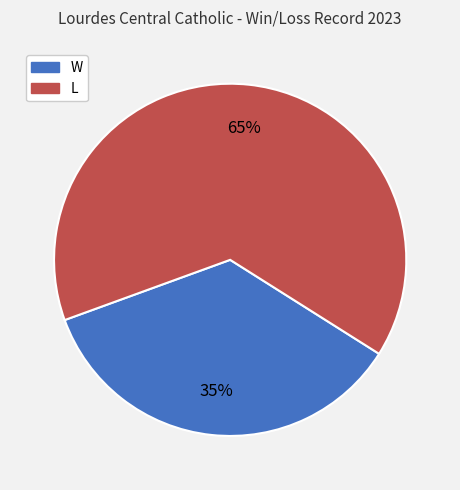

To the nearest percent, what is the combined percentage of W and L?

100%